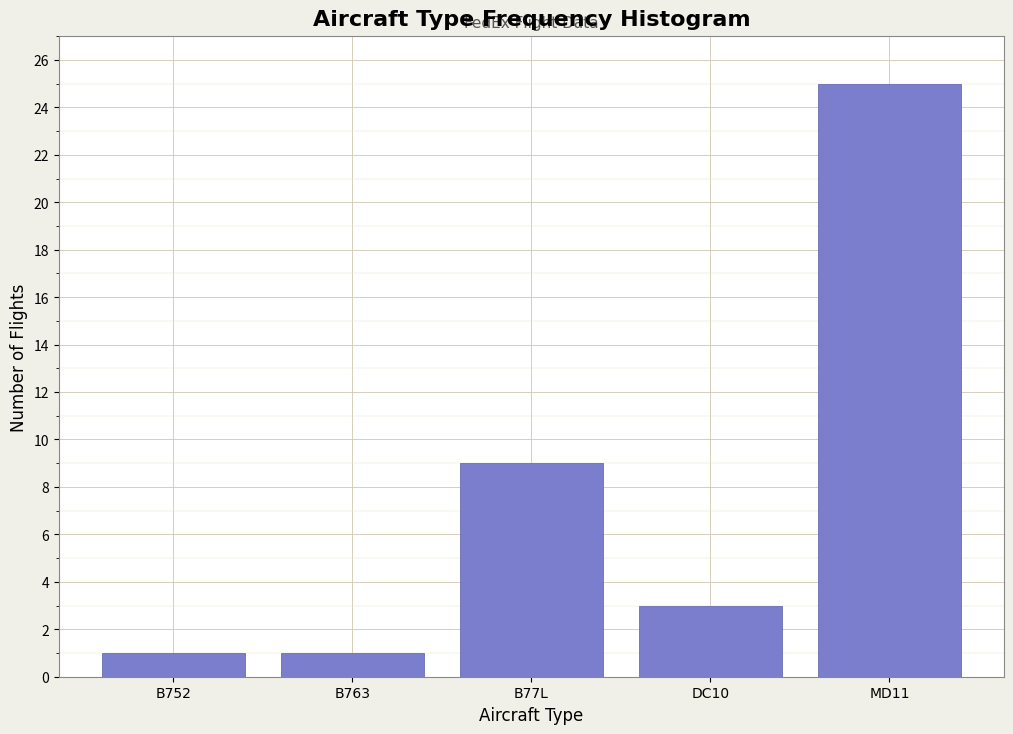

Reading left to right, transcribe all the data shown in this chart.

B752=1	B763=1	B77L=9	DC10=3	MD11=25